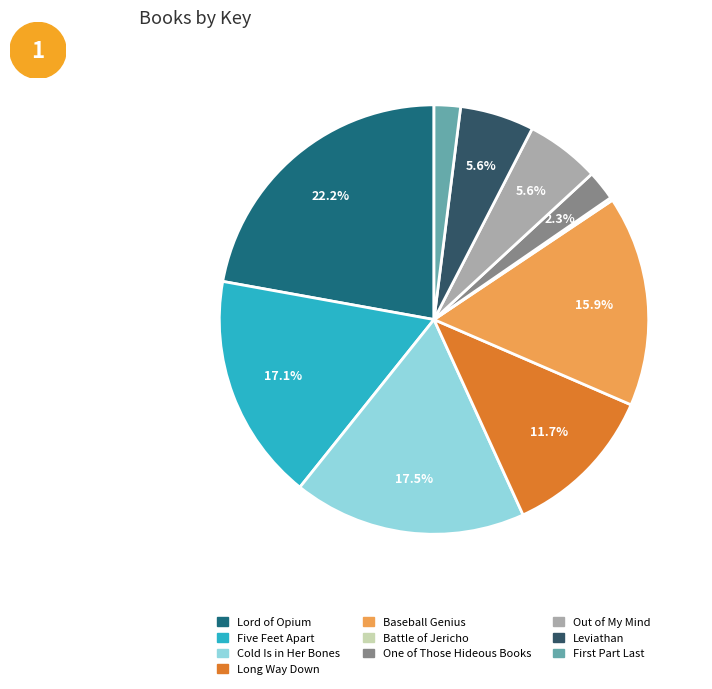

Does any single category account for the majority?

No